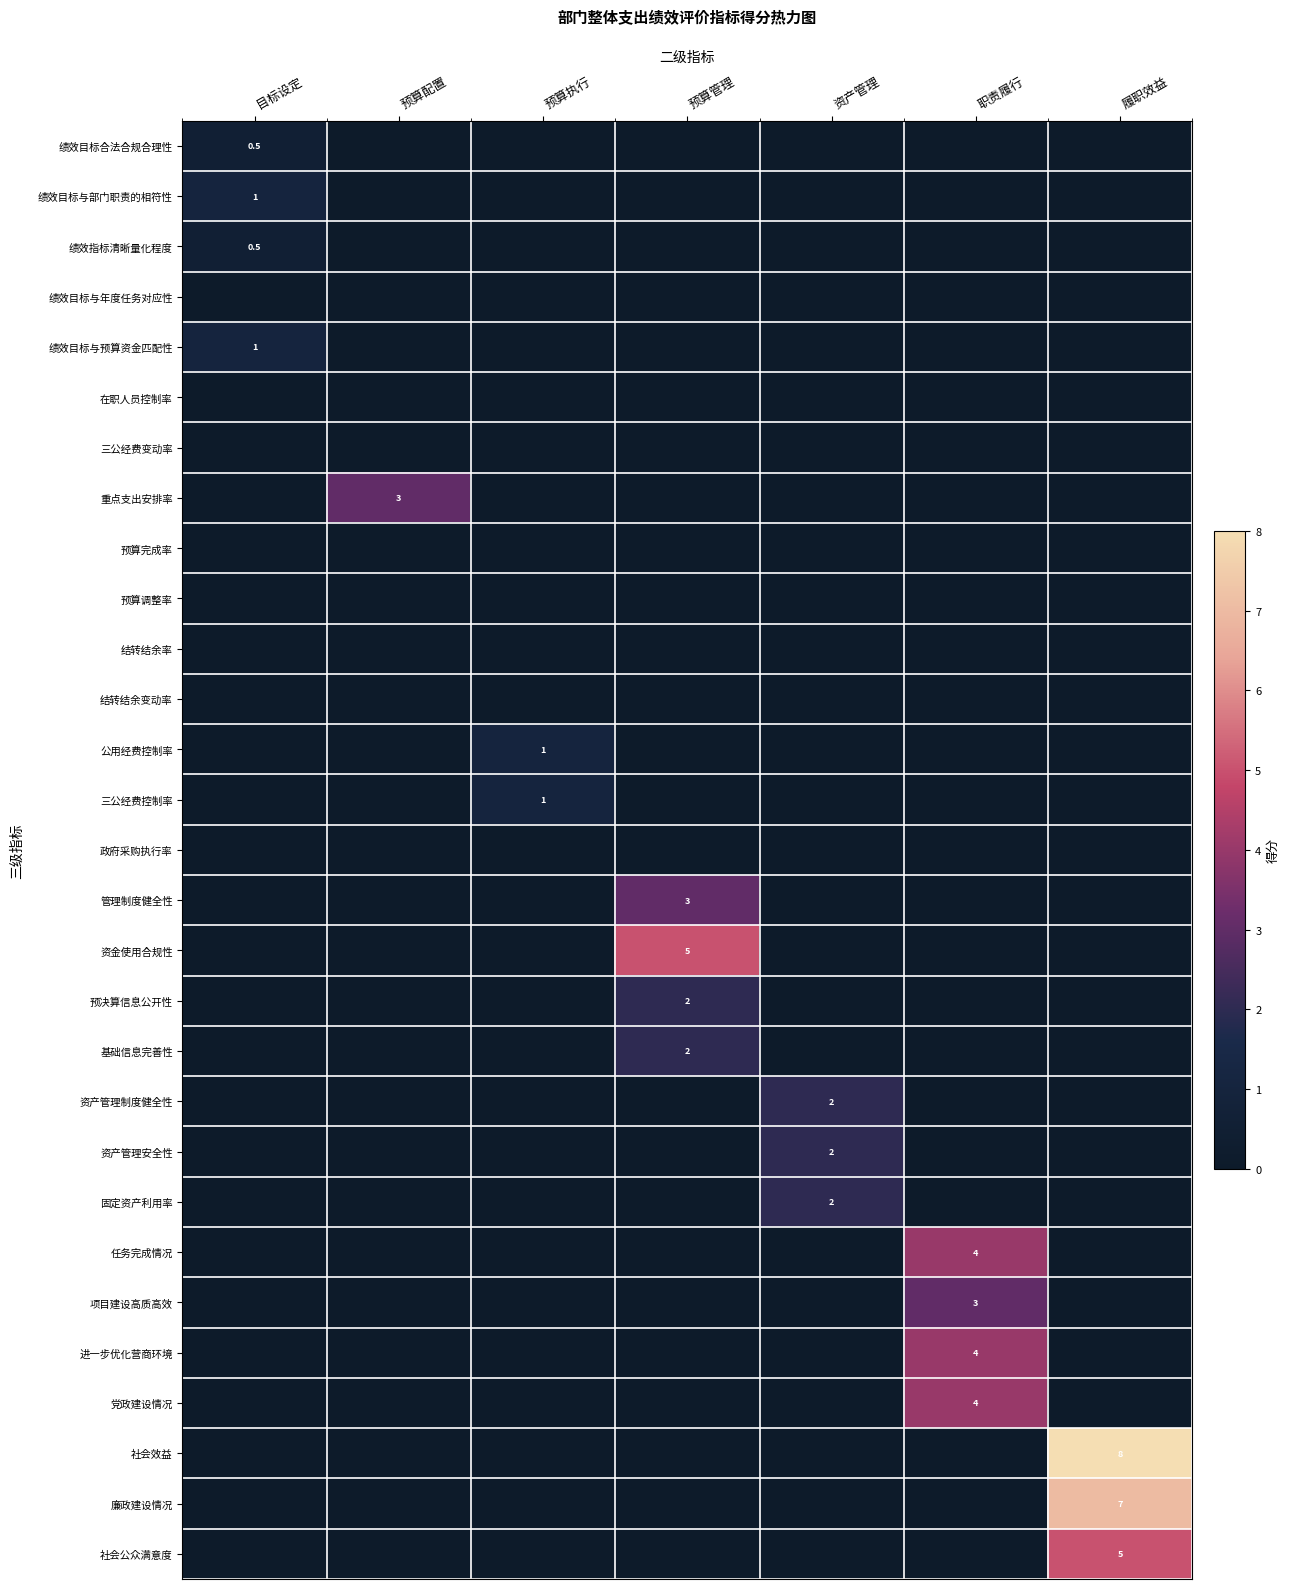

The 固定资产利用率 series shows 0.9 at 资产管理. True or false?

False